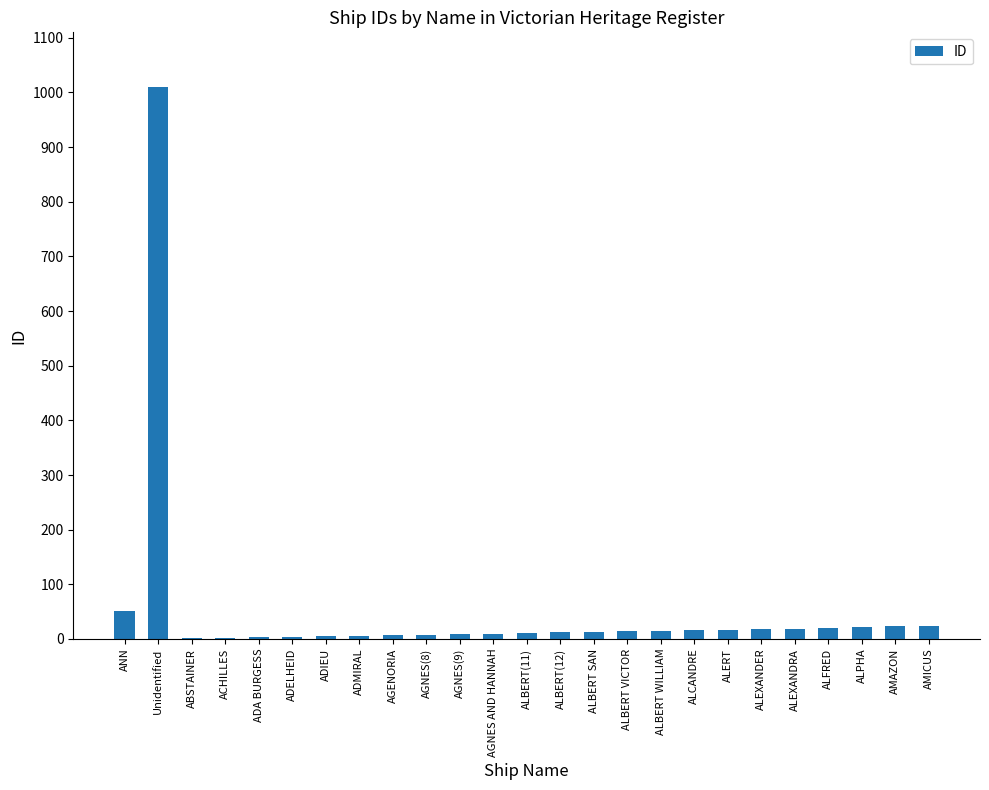

What is the sum of all values?

1339